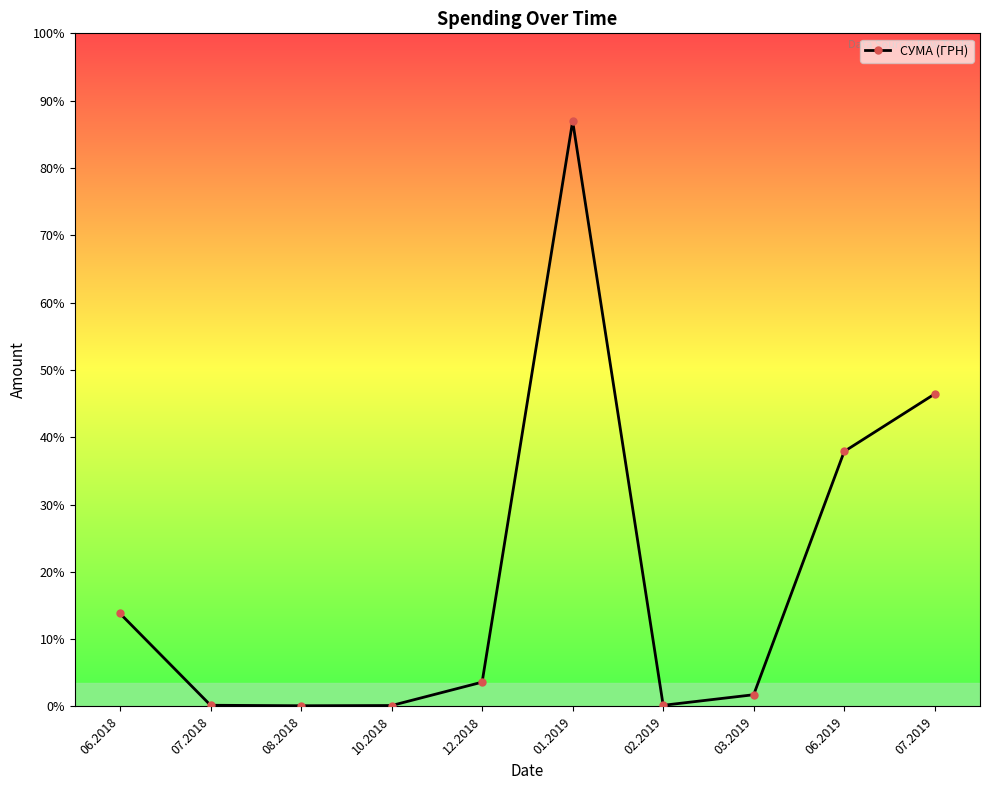

True or false: there are more than 0 points higher than both neighbors.

True